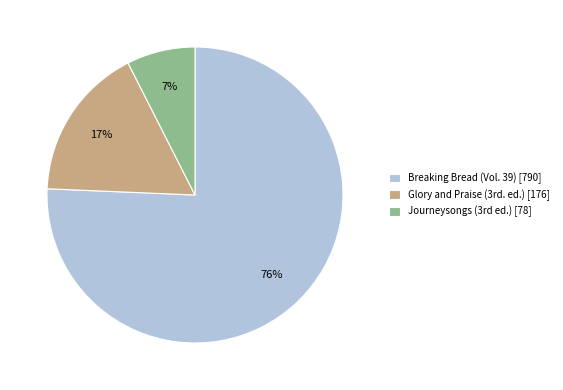

Is there any slice that represents more than half of the pie?

Yes